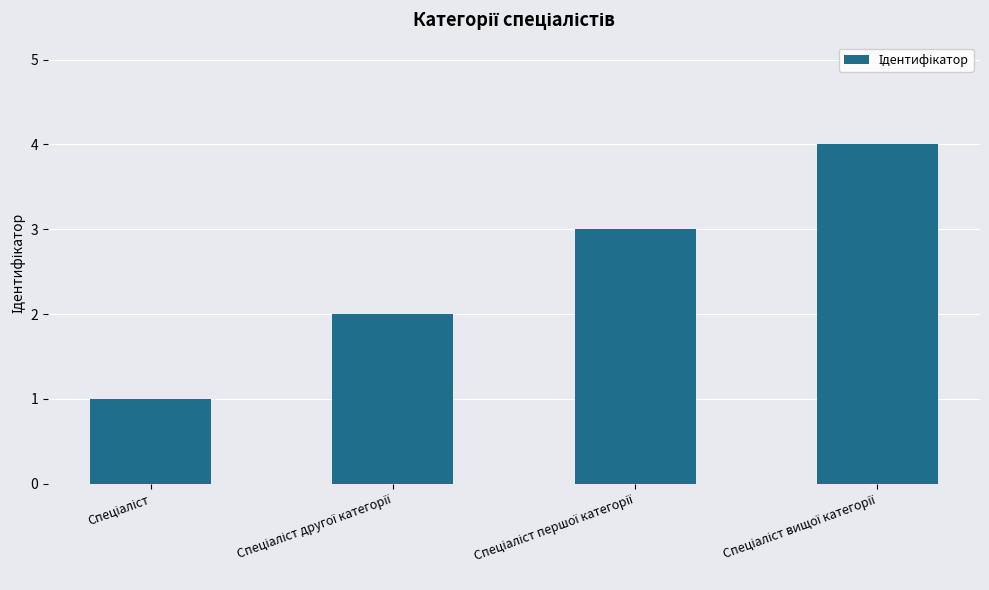

What is the maximum value shown in the chart?

4